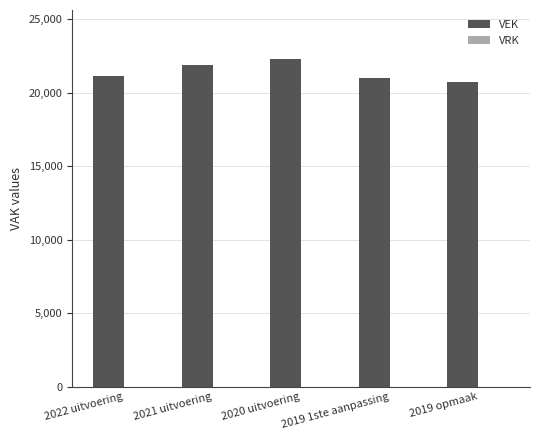

The value at 2021 uitvoering is 21877. True or false?

True